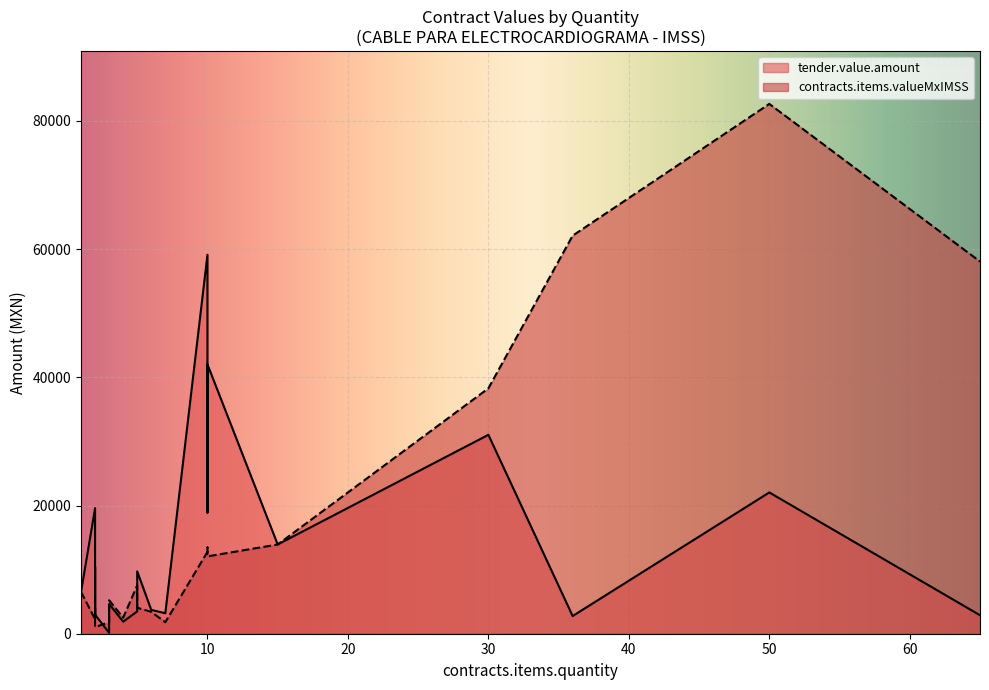

True or false: tender.value.amount has more than 2 interior local peaks.

True